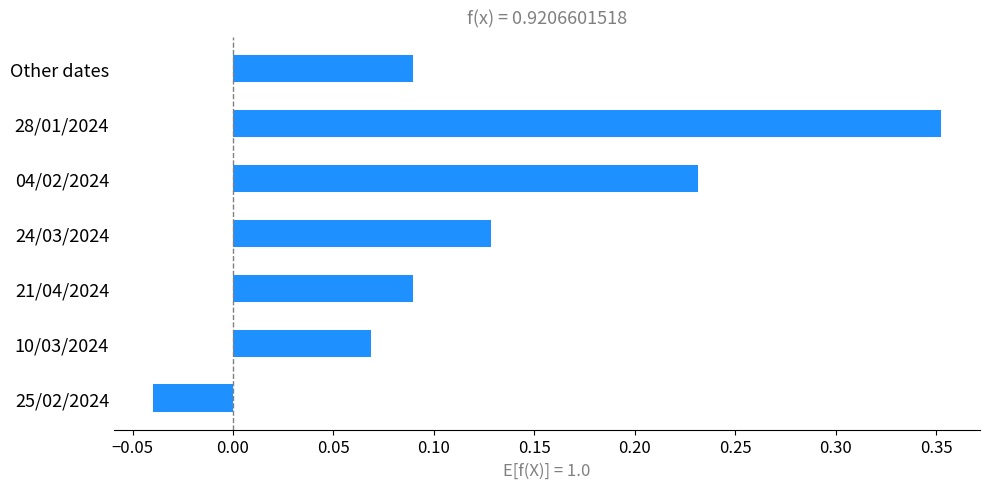

Is it true that the value at 28/01/2024 is 0.2?

False